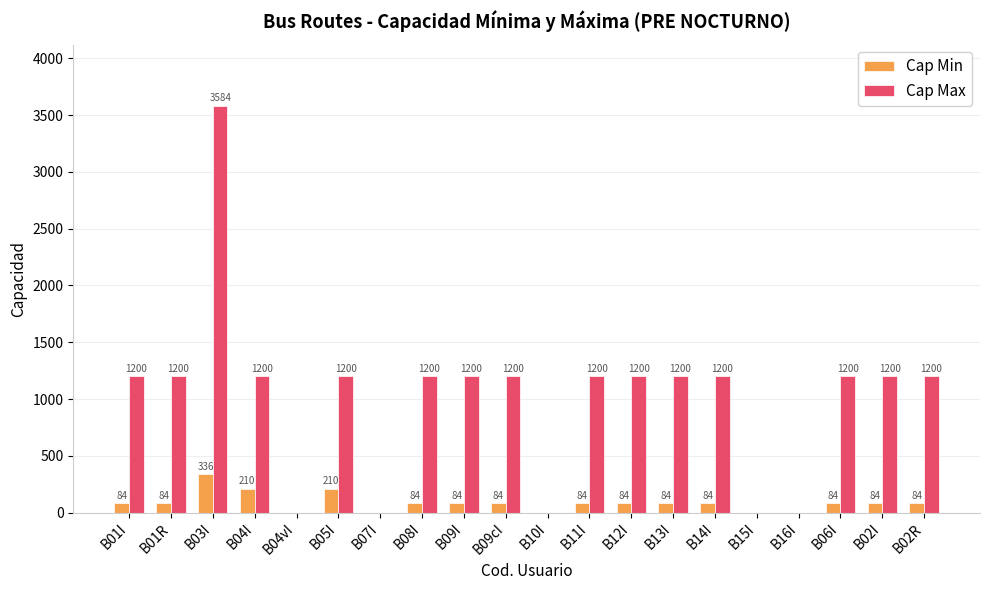

What is the sum of the Cap Max values at B05I and B09cI?

2400